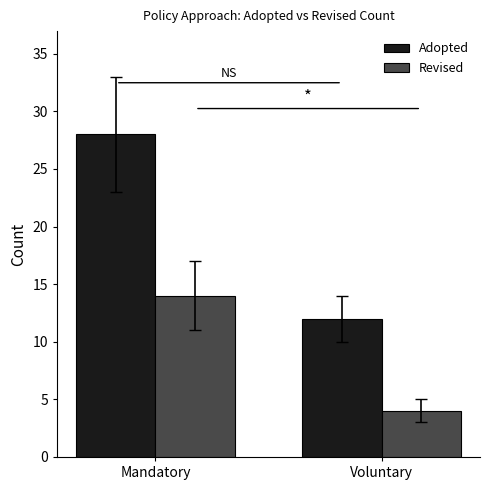

At which category is the sum across all series the highest?

Mandatory